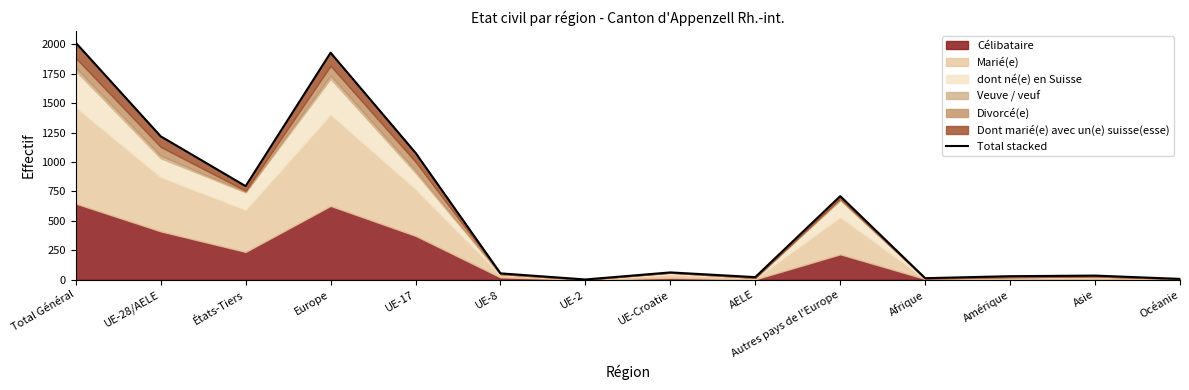

Reading left to right, what are all the values shown in this chart?

Total Général=2013	UE-28/AELE=1218	États-Tiers=795	Europe=1928	UE-17=1078	UE-8=54	UE-2=2	UE-Croatie=62	AELE=22	Autres pays de l'Europe=710	Afrique=13	Amérique=30	Asie=35	Océanie=7